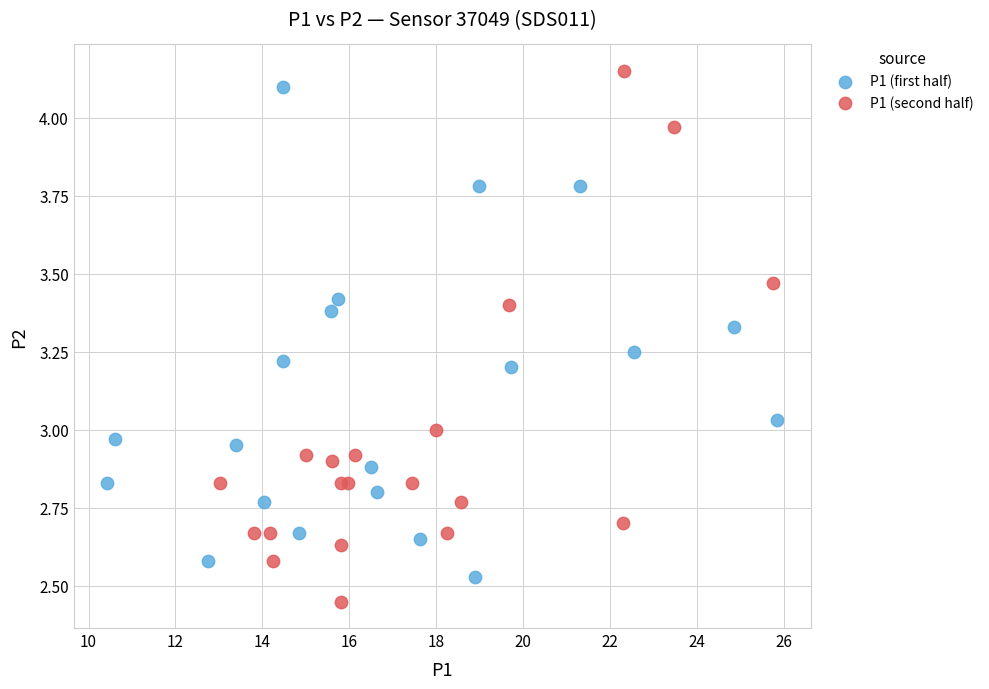

What are all the series names shown in the legend?

P1 (first half), P1 (second half)